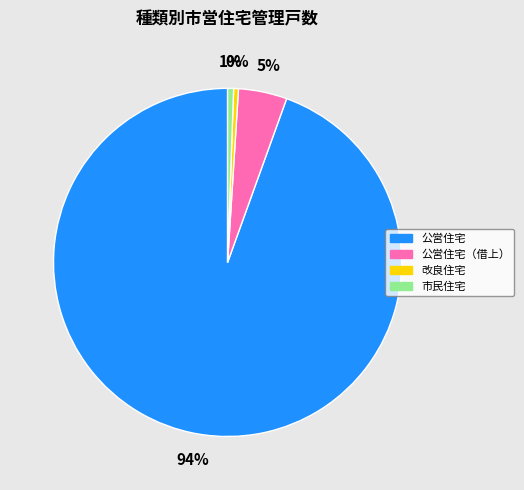

To the nearest percent, what portion does 市民住宅 represent?

1%